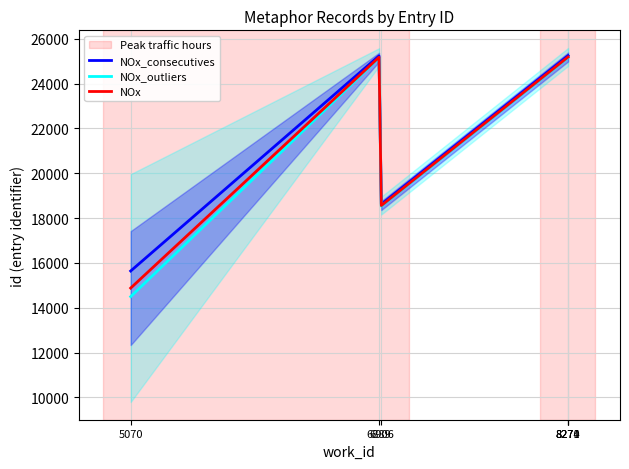

What is the difference between the second highest and minimum values in the NOx_consecutives series?

9594.9